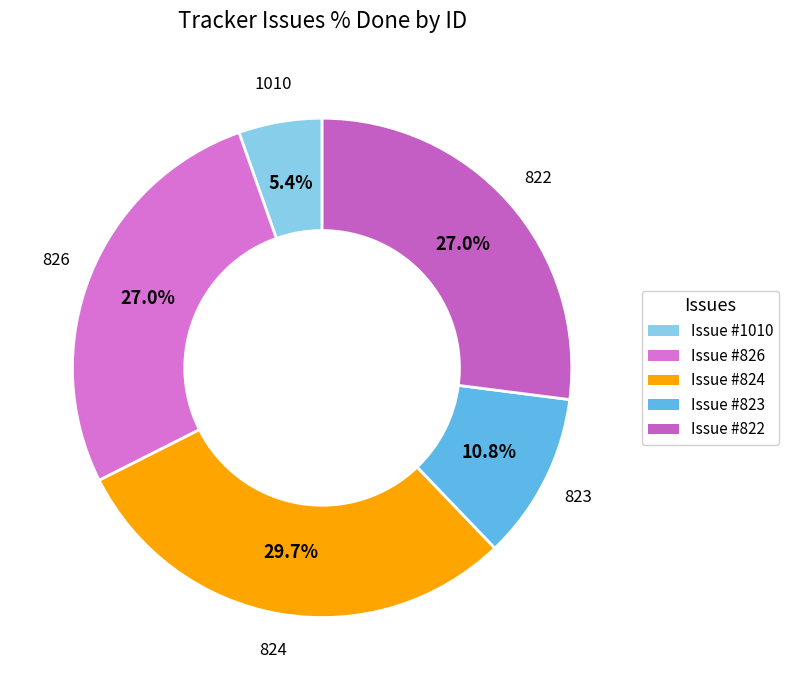

Count the number of slices in the pie.

5